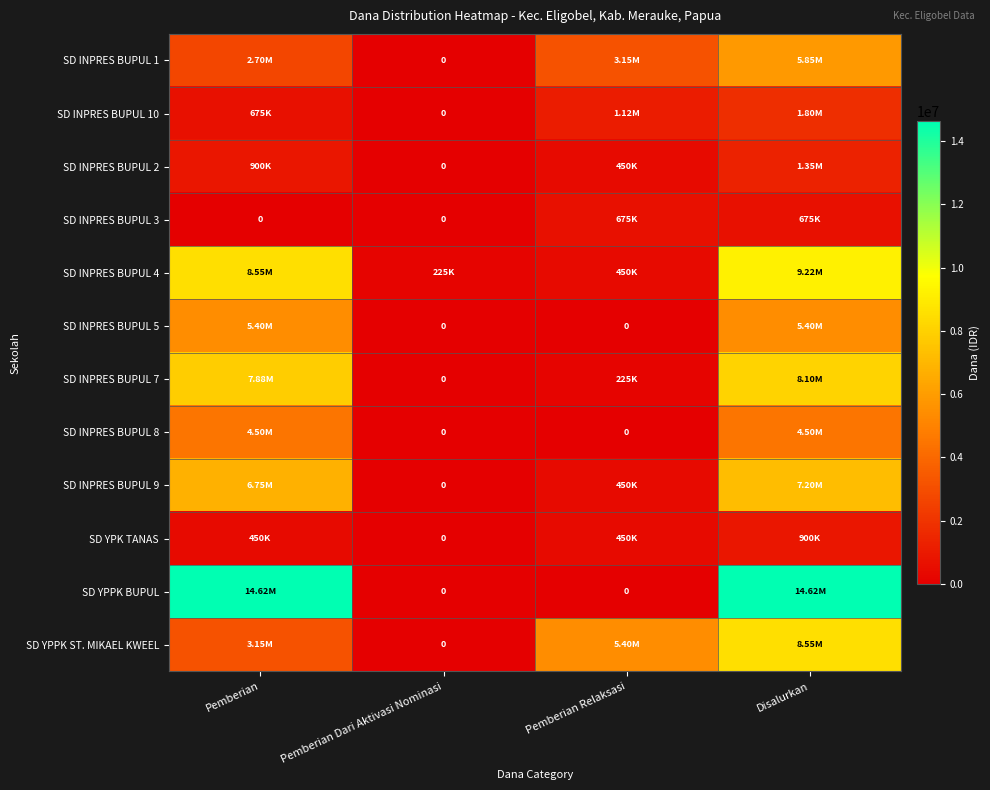

What is the maximum value for SD INPRES BUPUL 3?

675000